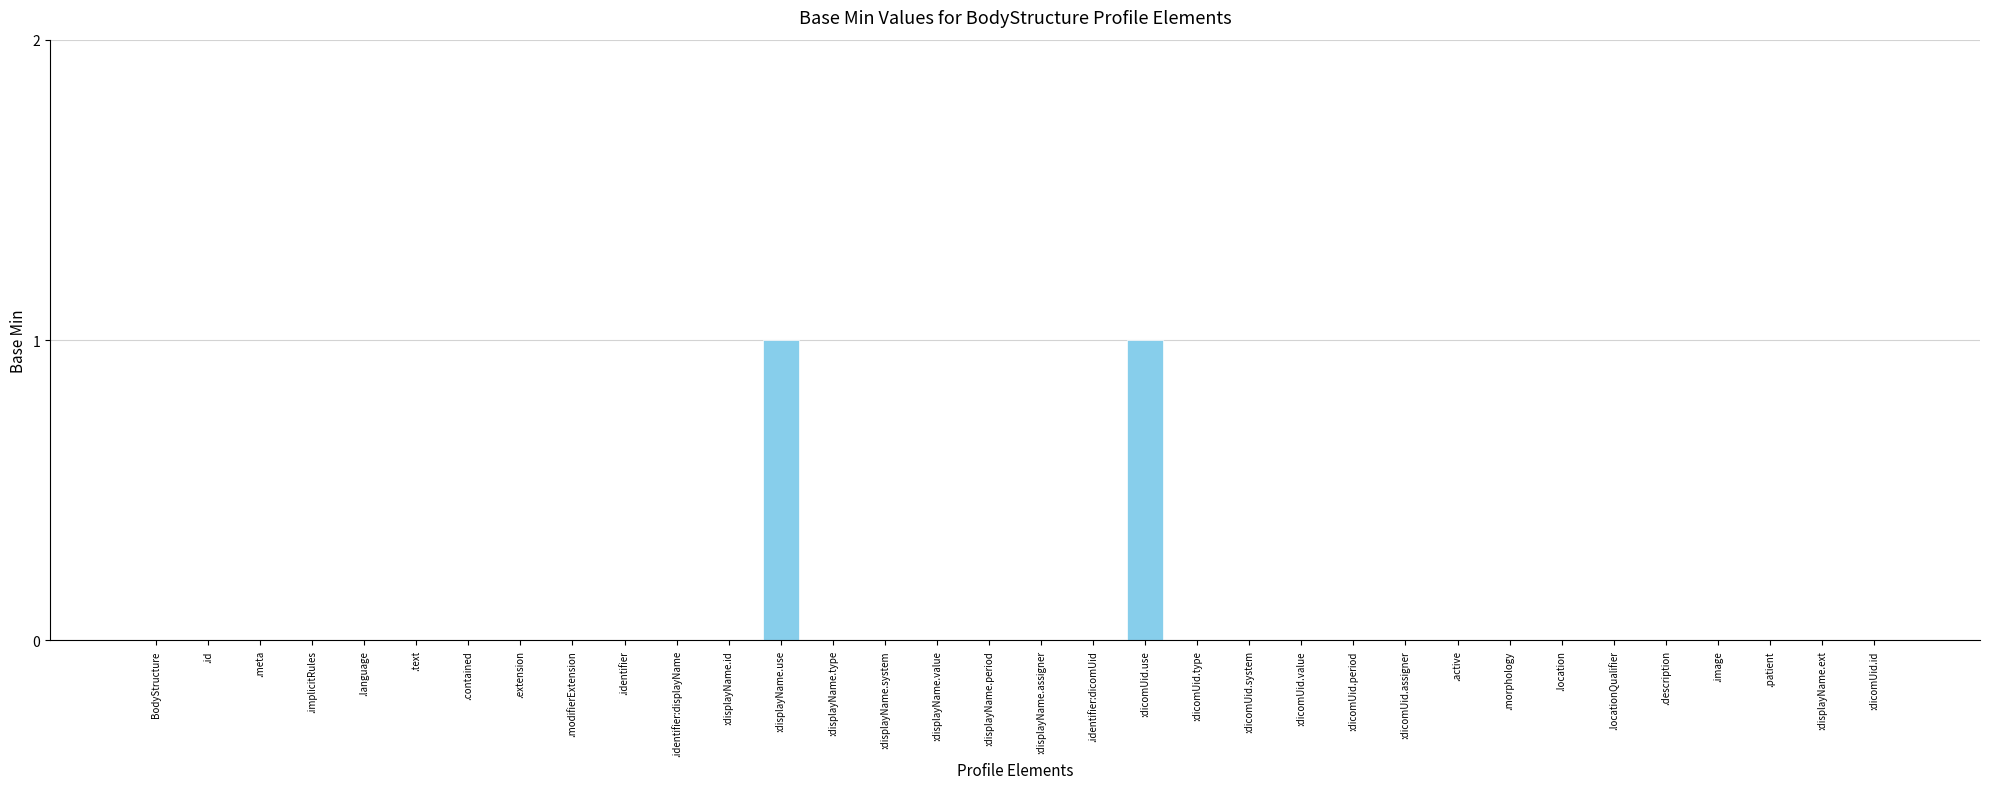

The value at :dicomUid.value is 0. True or false?

True